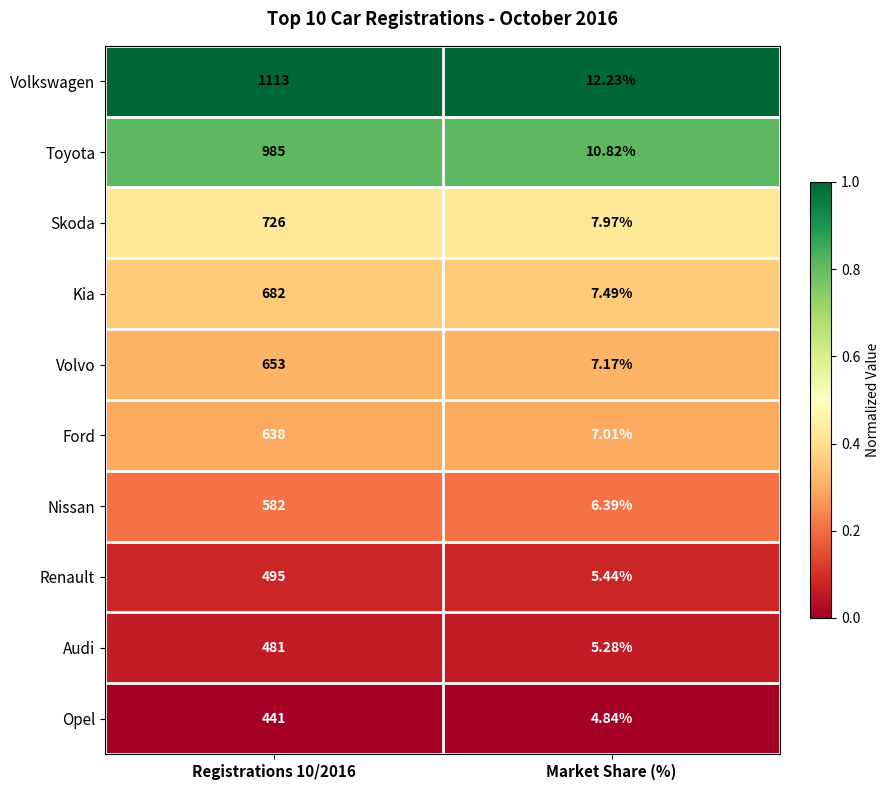

At which label is Toyota closest to 497?

Market Share (%)